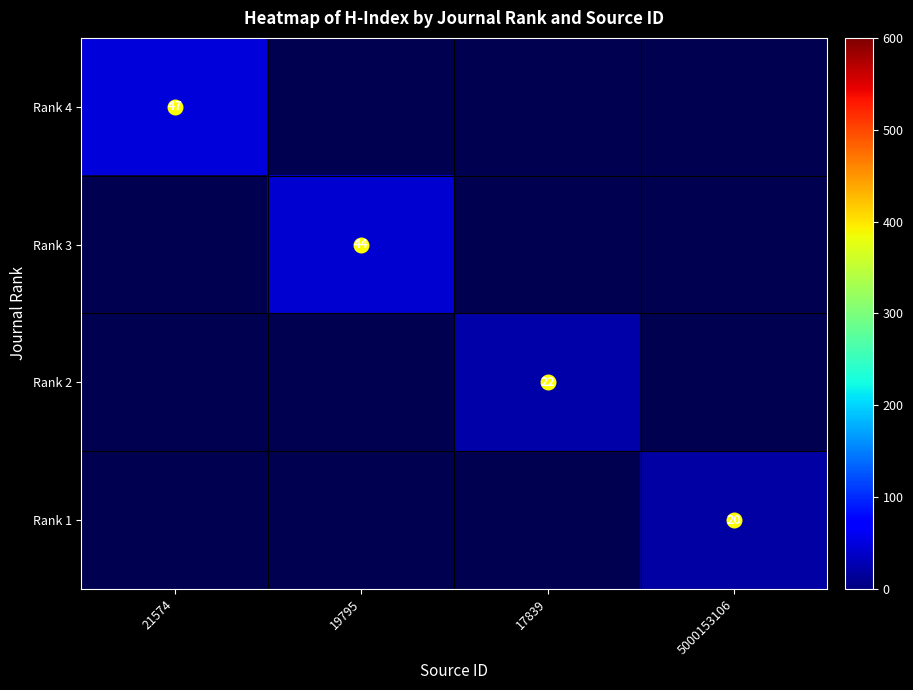

What value does the Rank 4 series have at 21574?

47.0